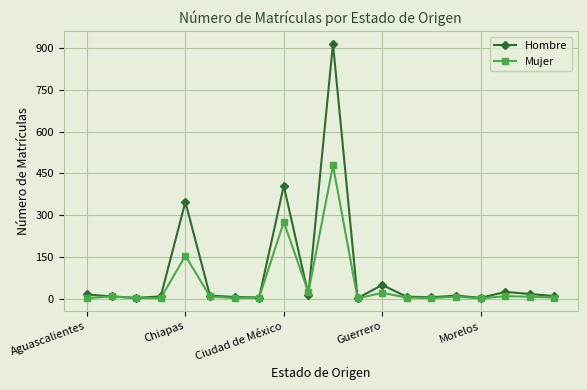

Which series has the largest total across all categories?

Hombre